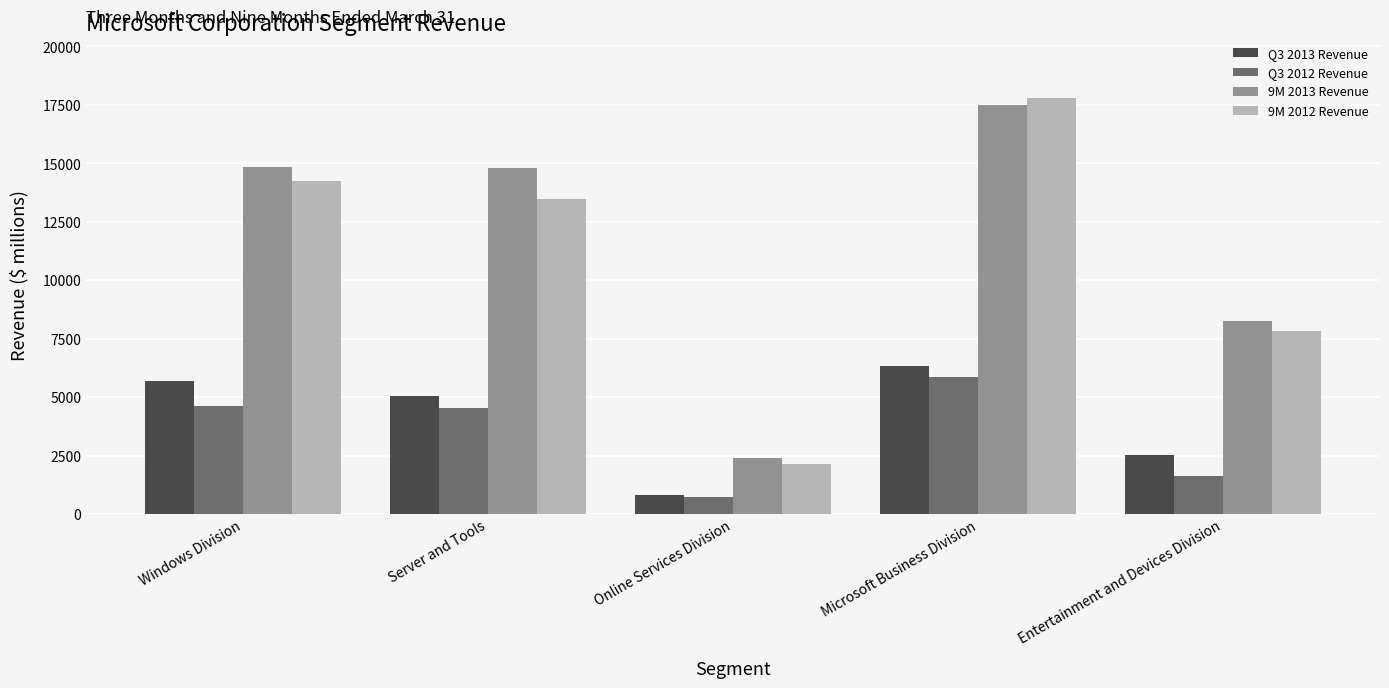

The value of 9M 2012 Revenue at Entertainment and Devices Division is 7818. True or false?

True